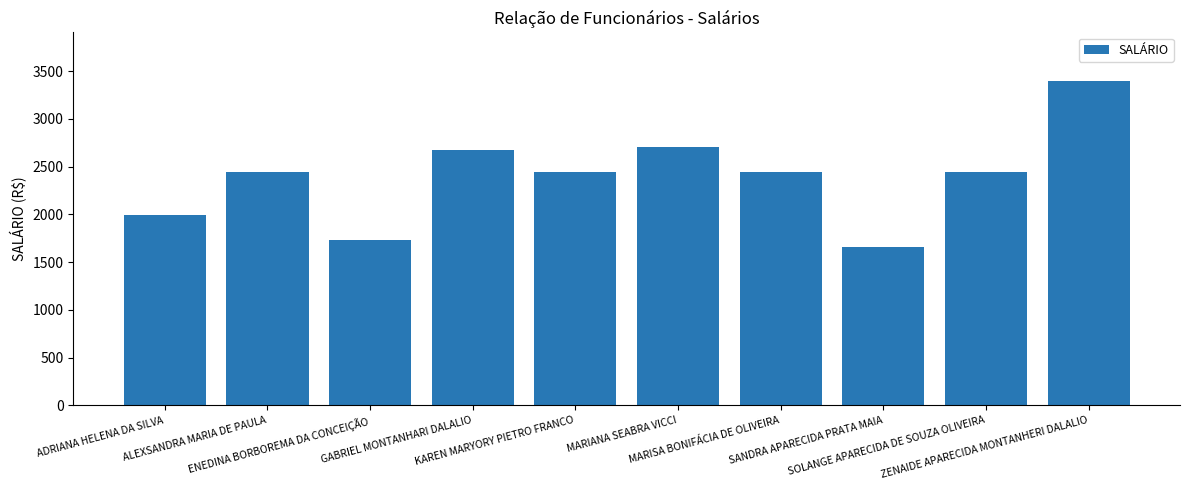

What is the smallest value displayed?

1654.0